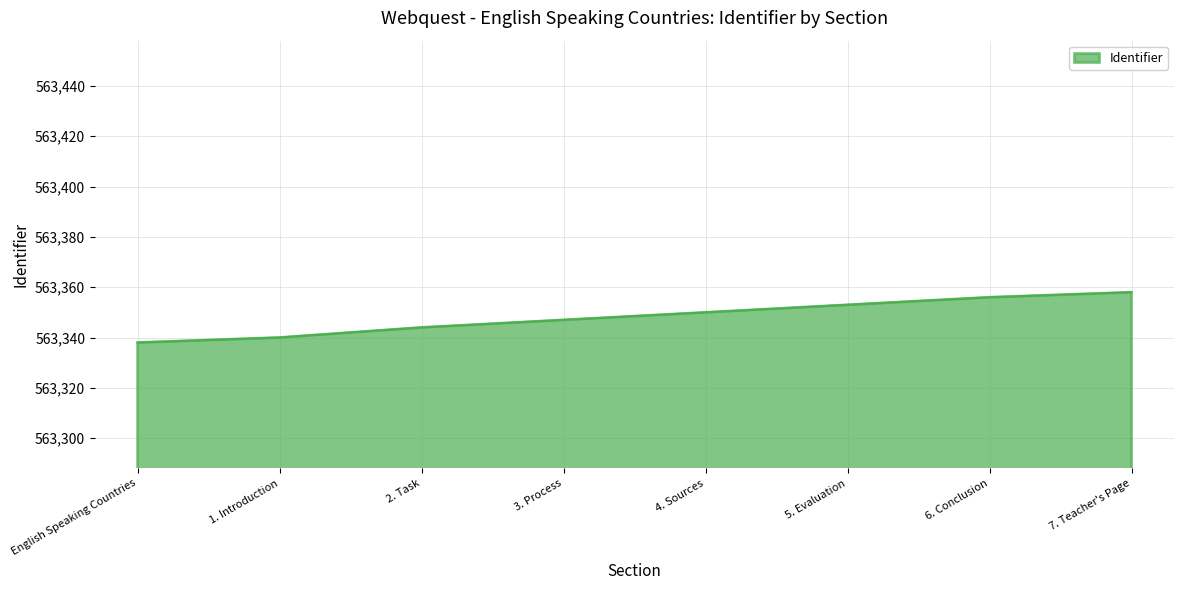

Is it true that the value at 3. Process is 812503?

False